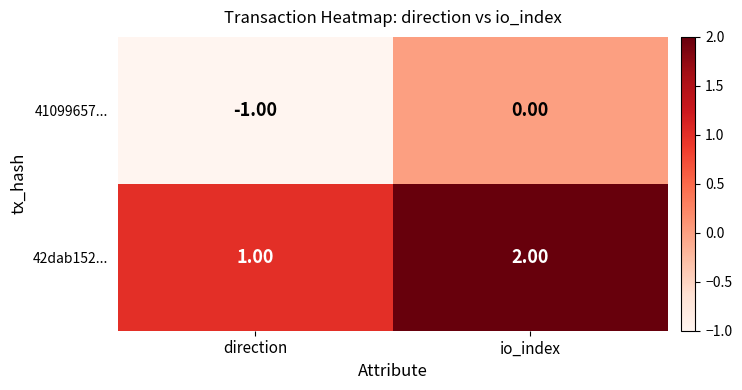

At which label is 42dab152... closest to 1?

direction